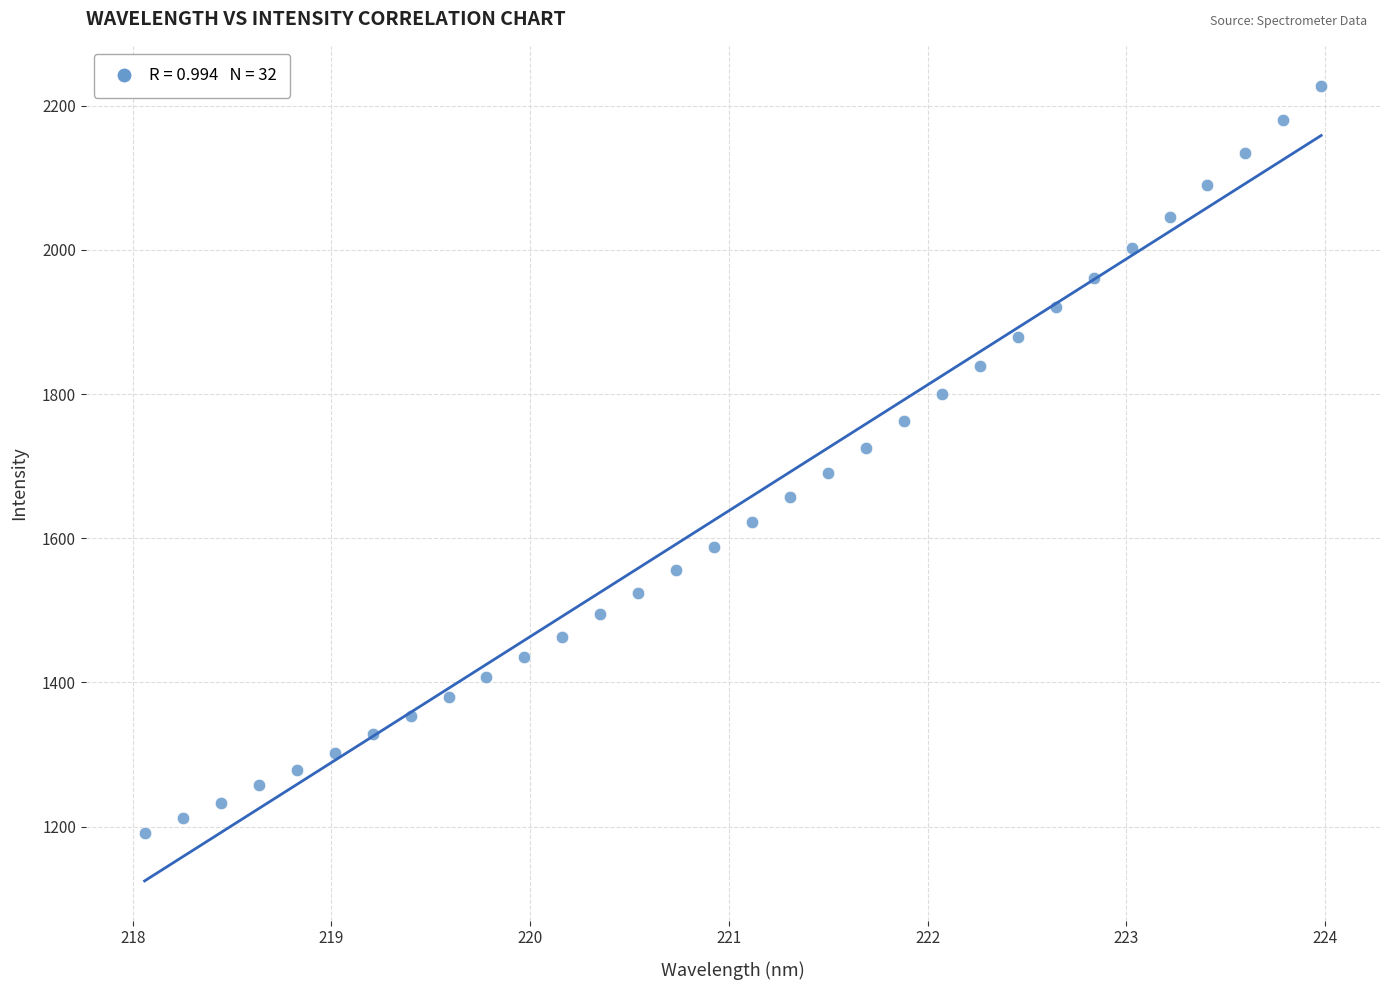

What is the range of Y values (max minus min)?

1037.3